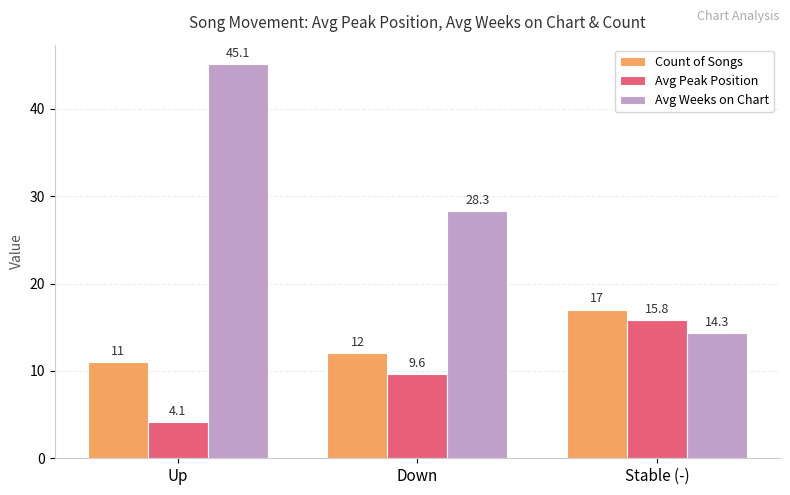

Rank the series at Stable (-) from highest to lowest value.

Count of Songs, Avg Peak Position, Avg Weeks on Chart